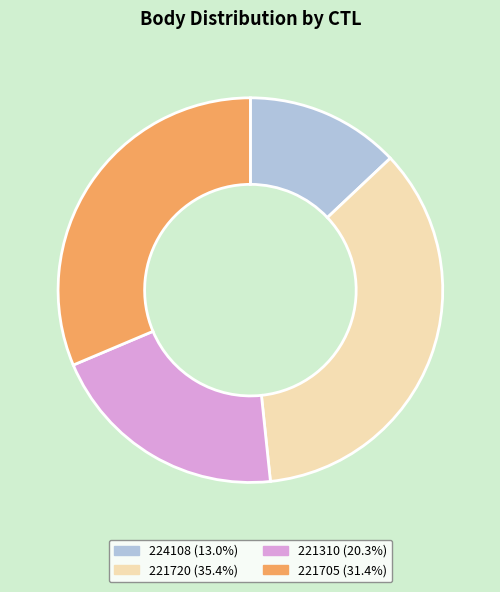

What is the smallest slice in the pie chart?

224108